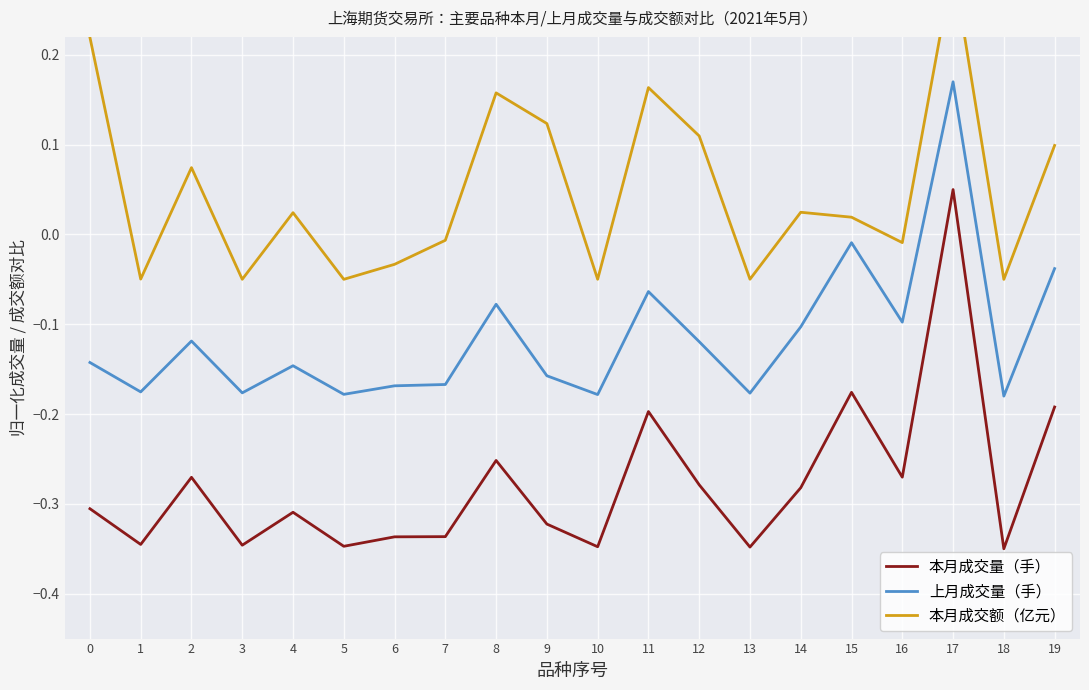

List the series in order of their overall mean, lowest first.

本月成交量（手）, 上月成交量（手）, 本月成交额（亿元）